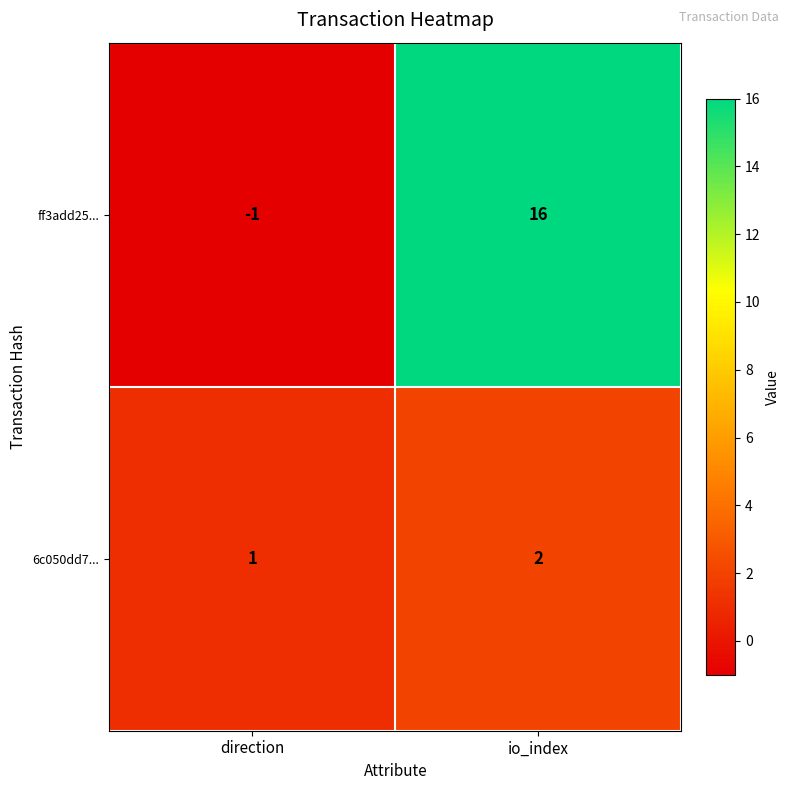

What is the approximate value of ff3add25... at io_index, to the nearest 10?

20